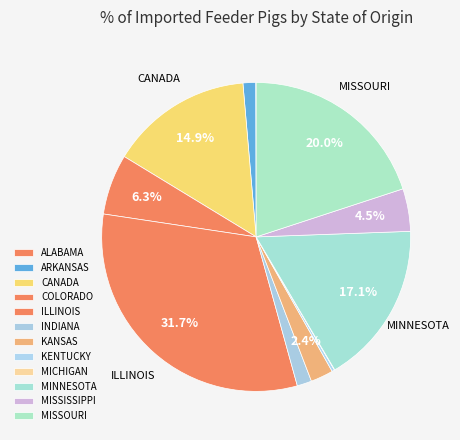

What is the largest slice in the pie chart?

ILLINOIS